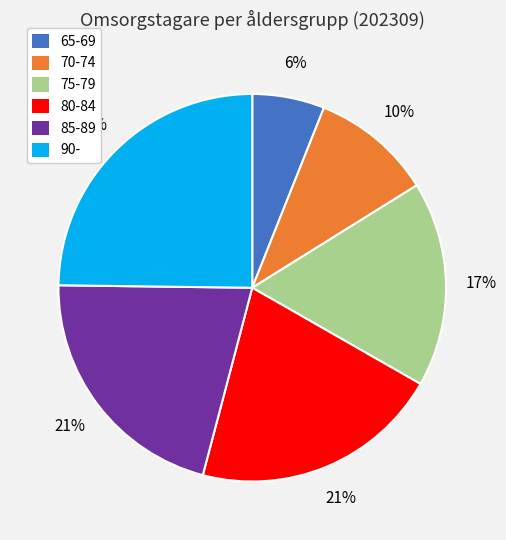

Does 65-69 represent more than half of the total?

No